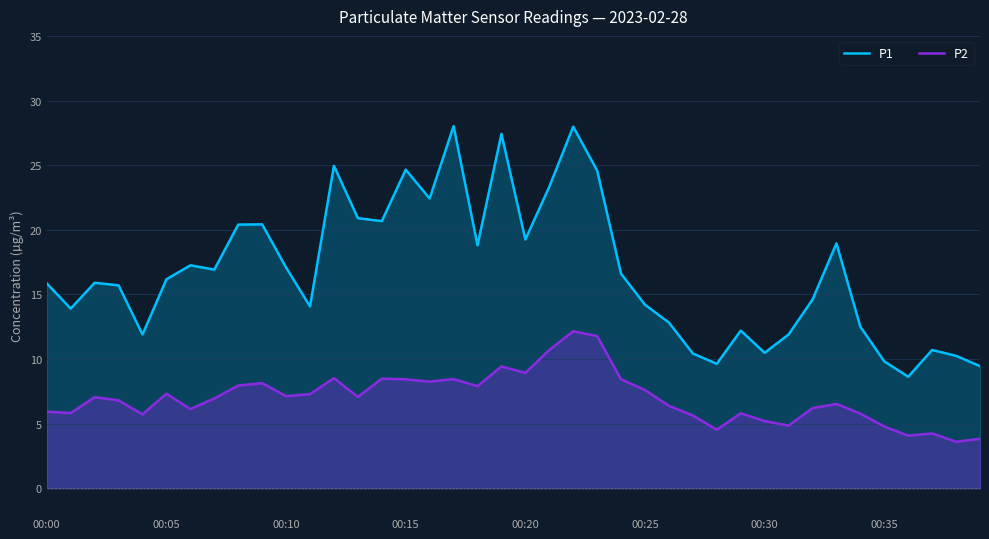

How many data points does each series have?

40